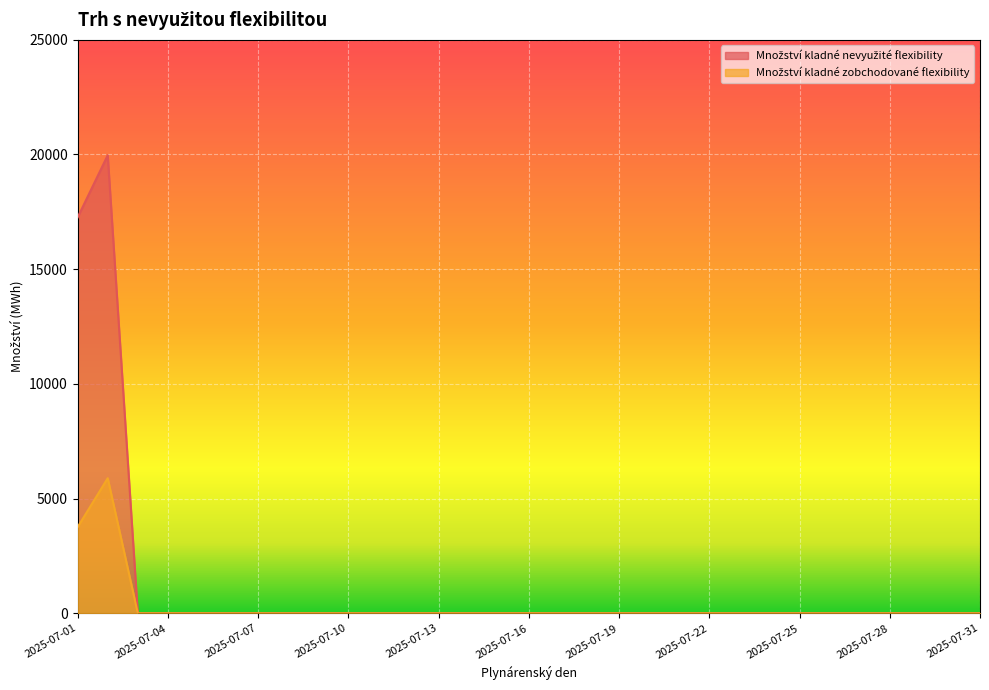

Which label corresponds to the largest value in the chart?

2025-07-02